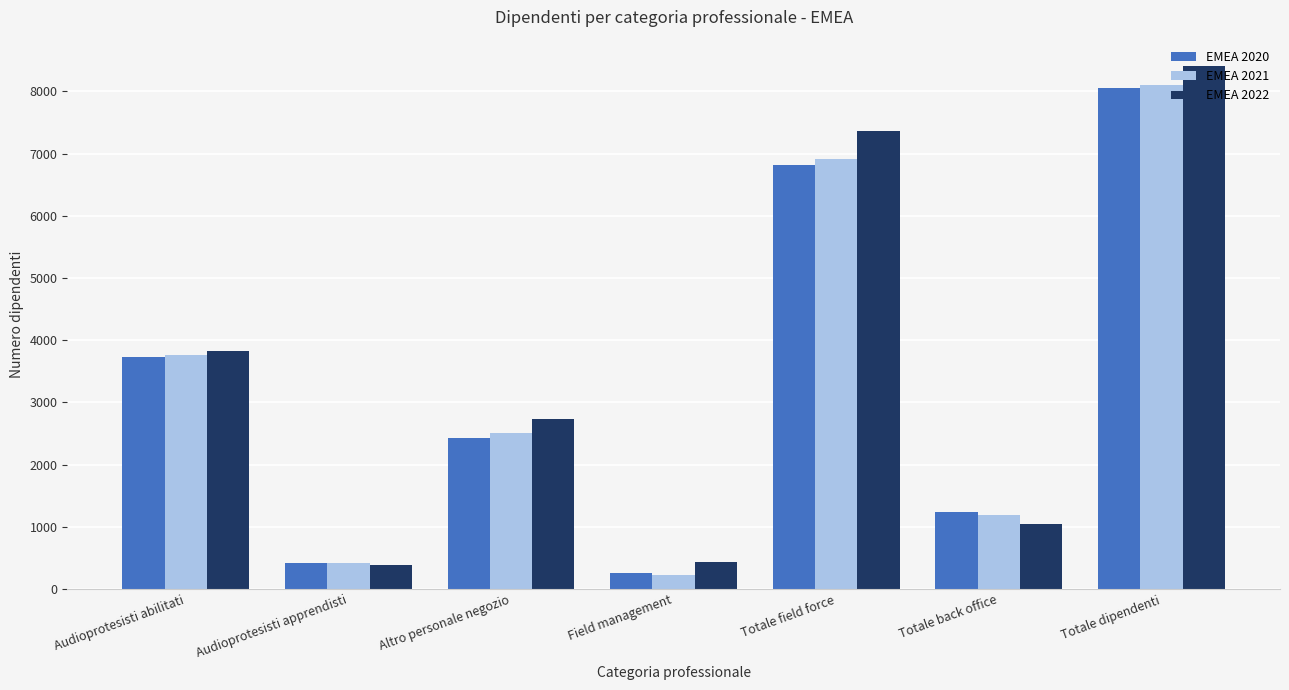

Reading left to right, list all the values displayed in this chart.

EMEA 2020: Audioprotesisti abilitati=3726	Audioprotesisti apprendisti=421	Altro personale negozio=2423	Field management=249	Totale field force=6819	Totale back office=1238	Totale dipendenti=8057
EMEA 2021: Audioprotesisti abilitati=3759	Audioprotesisti apprendisti=421	Altro personale negozio=2506	Field management=219	Totale field force=6905	Totale back office=1191	Totale dipendenti=8096
EMEA 2022: Audioprotesisti abilitati=3827	Audioprotesisti apprendisti=379	Altro personale negozio=2727	Field management=438	Totale field force=7371	Totale back office=1040	Totale dipendenti=8411